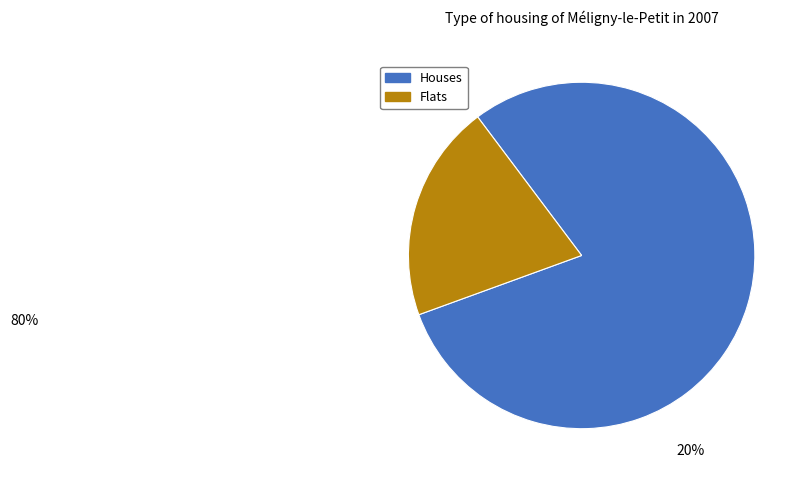

Does any single category account for the majority?

Yes